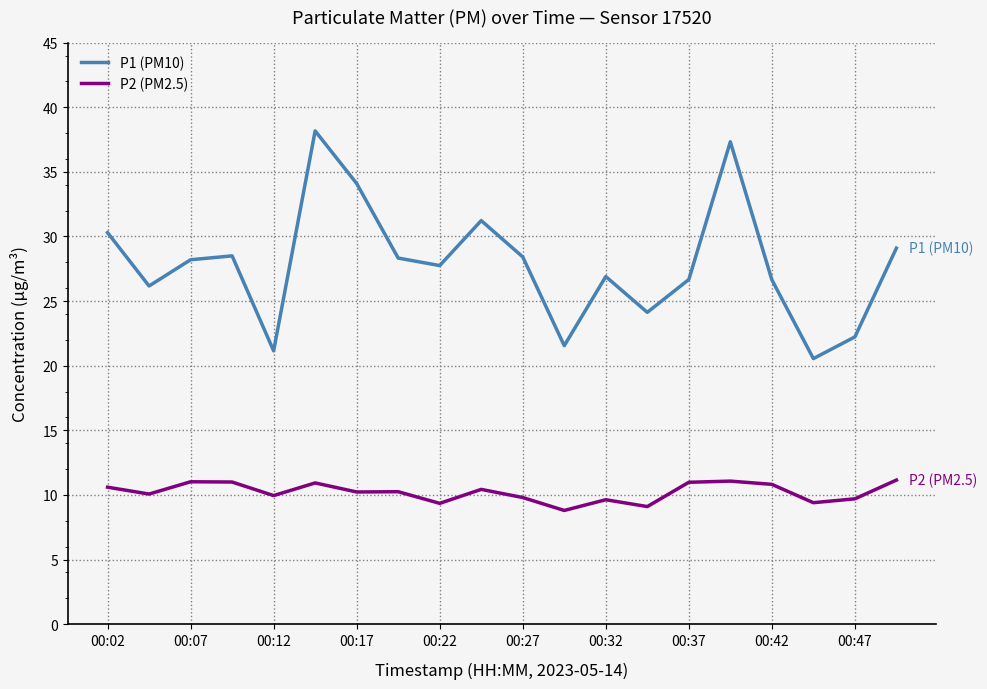

In P2 (PM2.5), how many points are higher than both neighbors (excluding endpoints)?

6